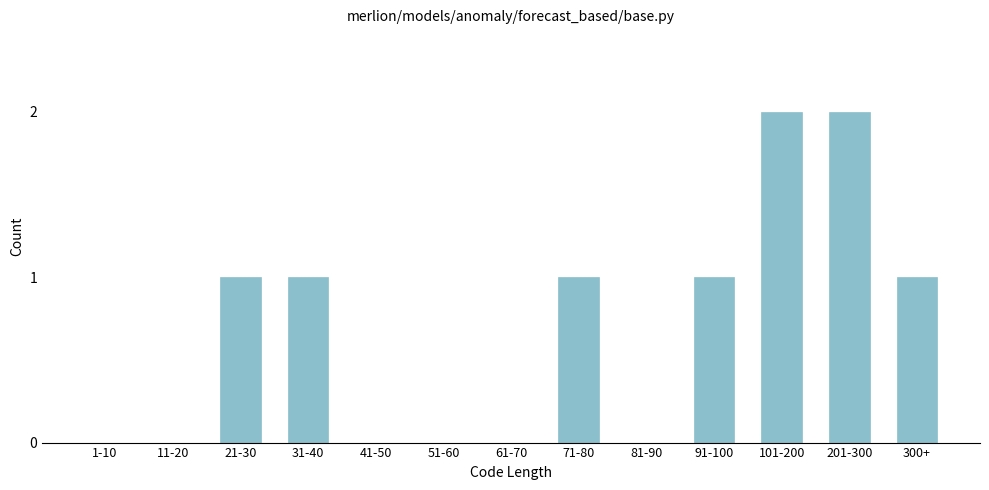

Reading right to left, list all the values displayed in this chart.

300+=1	201-300=2	101-200=2	91-100=1	81-90=0	71-80=1	61-70=0	51-60=0	41-50=0	31-40=1	21-30=1	11-20=0	1-10=0